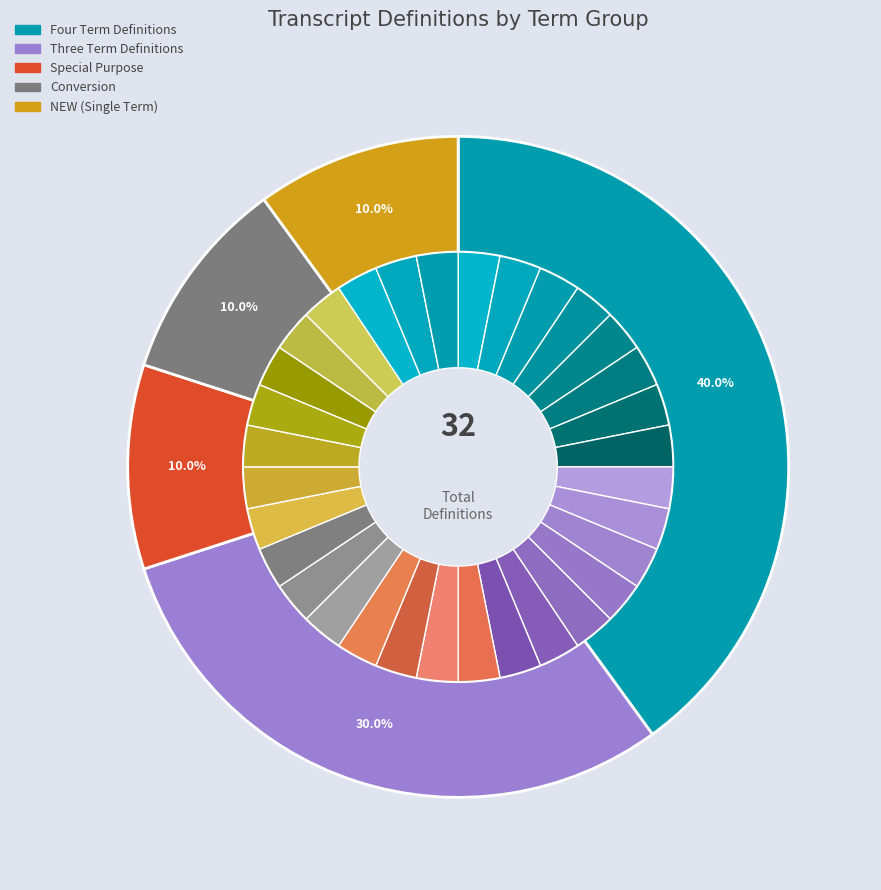

How many segments does this pie chart have?

5